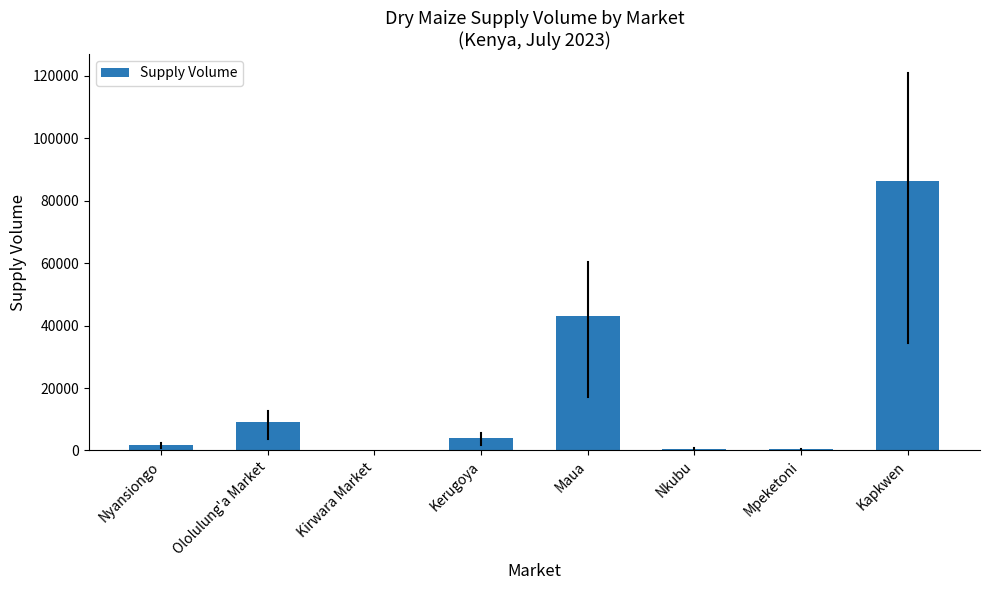

The value at Ololulung'a Market is 4474. True or false?

False